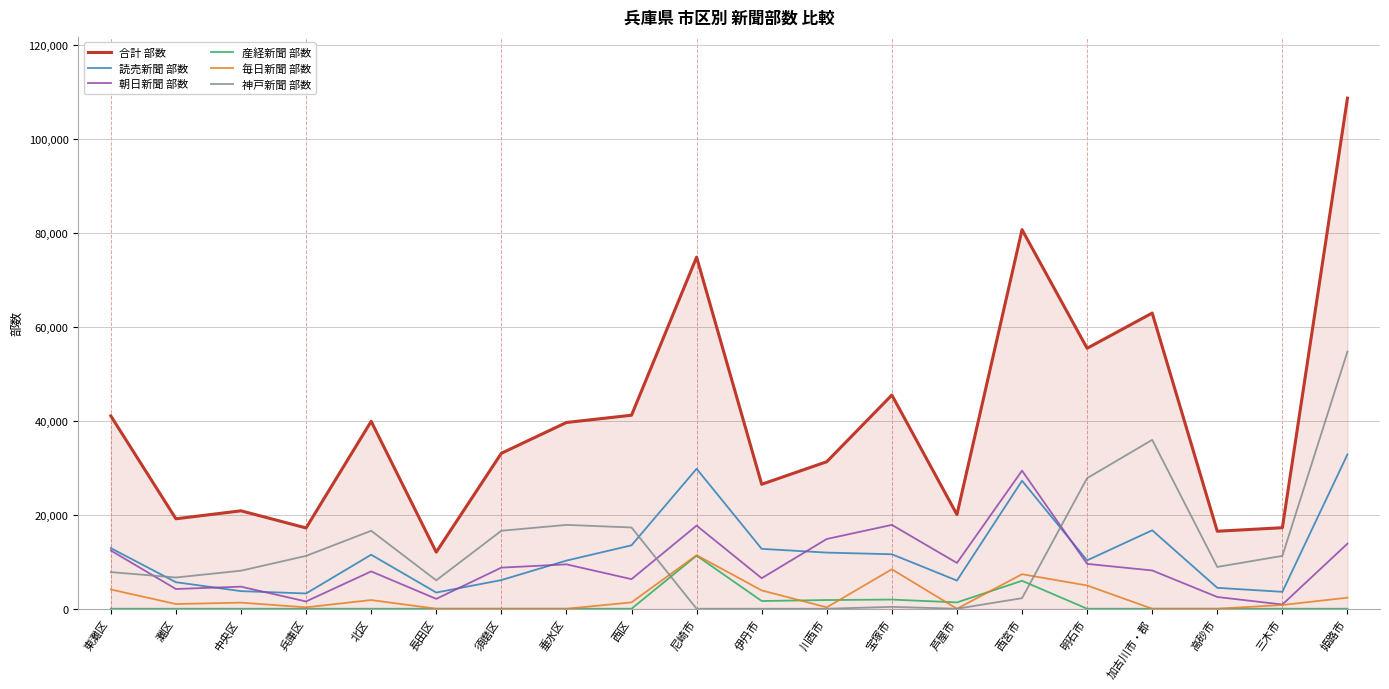

What is the greatest value displayed?

108700